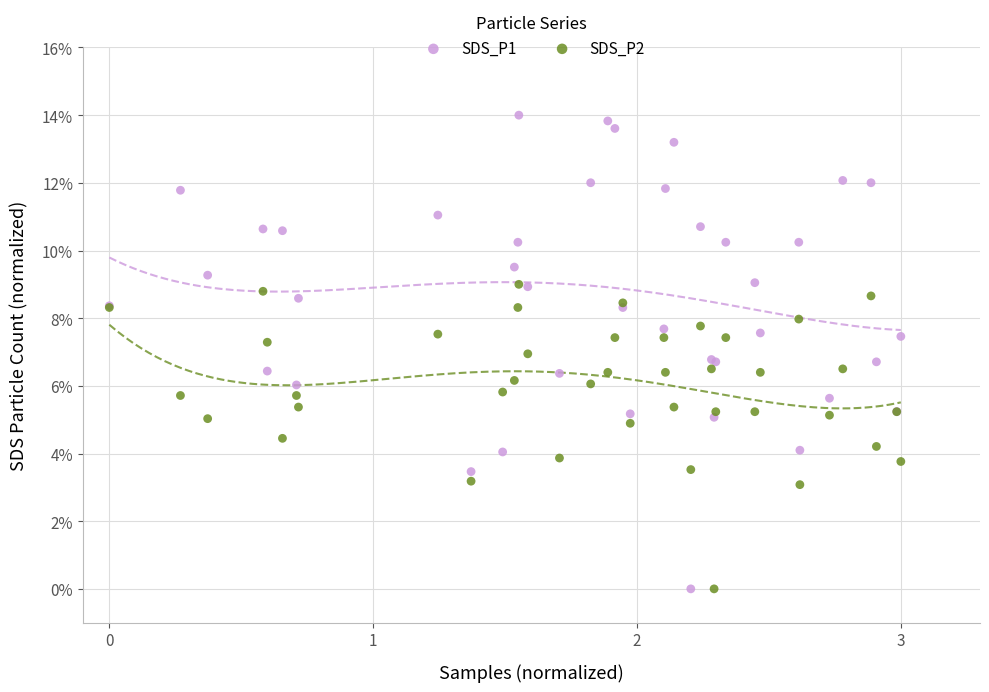

What are all the series names shown in the legend?

SDS_P1, SDS_P2